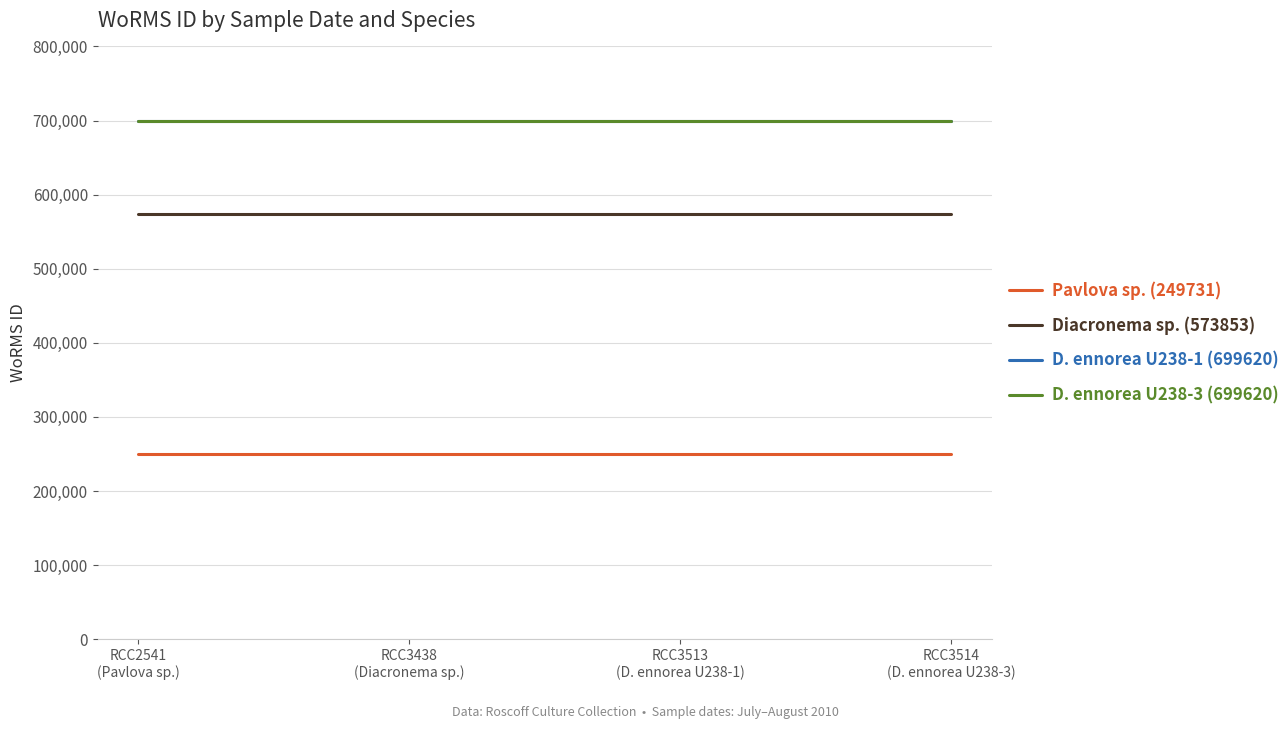

Does the chart display data point markers on the line(s)?

No